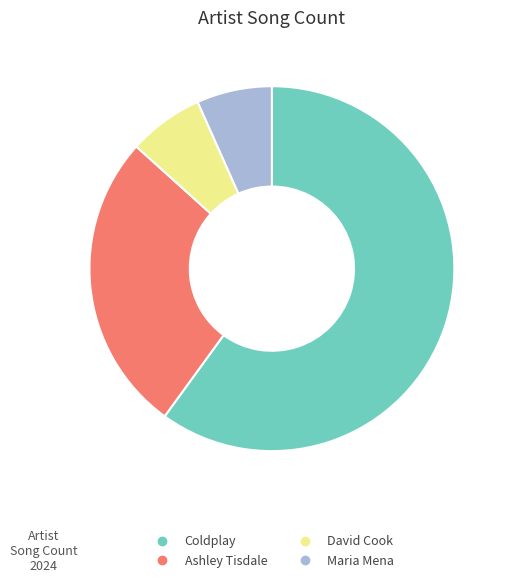

Which slice is the largest?

Coldplay